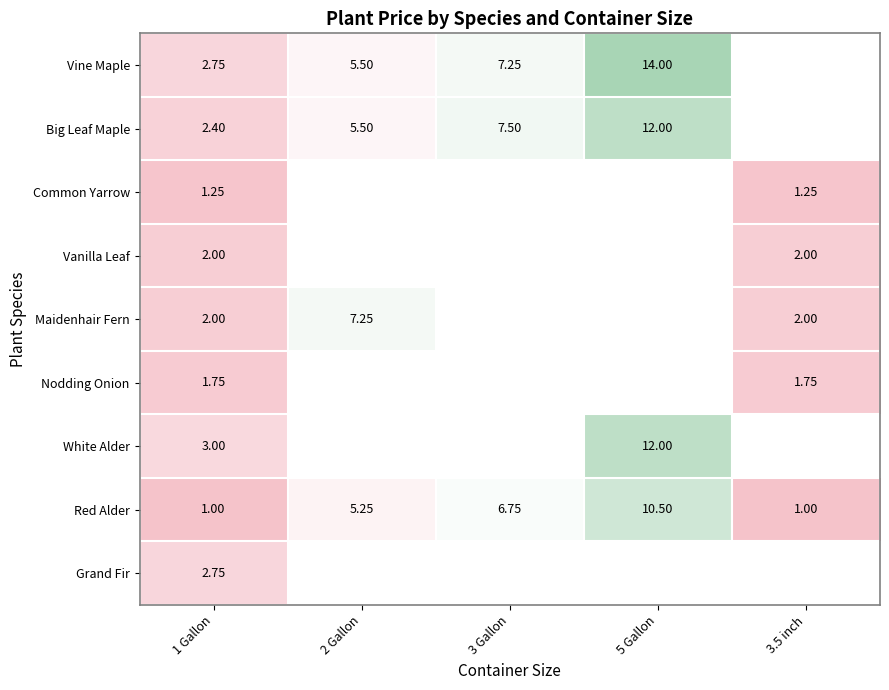

Rank the series at 1 Gallon from lowest to highest value.

Red Alder, Common Yarrow, Nodding Onion, Vanilla Leaf, Maidenhair Fern, Big Leaf Maple, Vine Maple, Grand Fir, White Alder